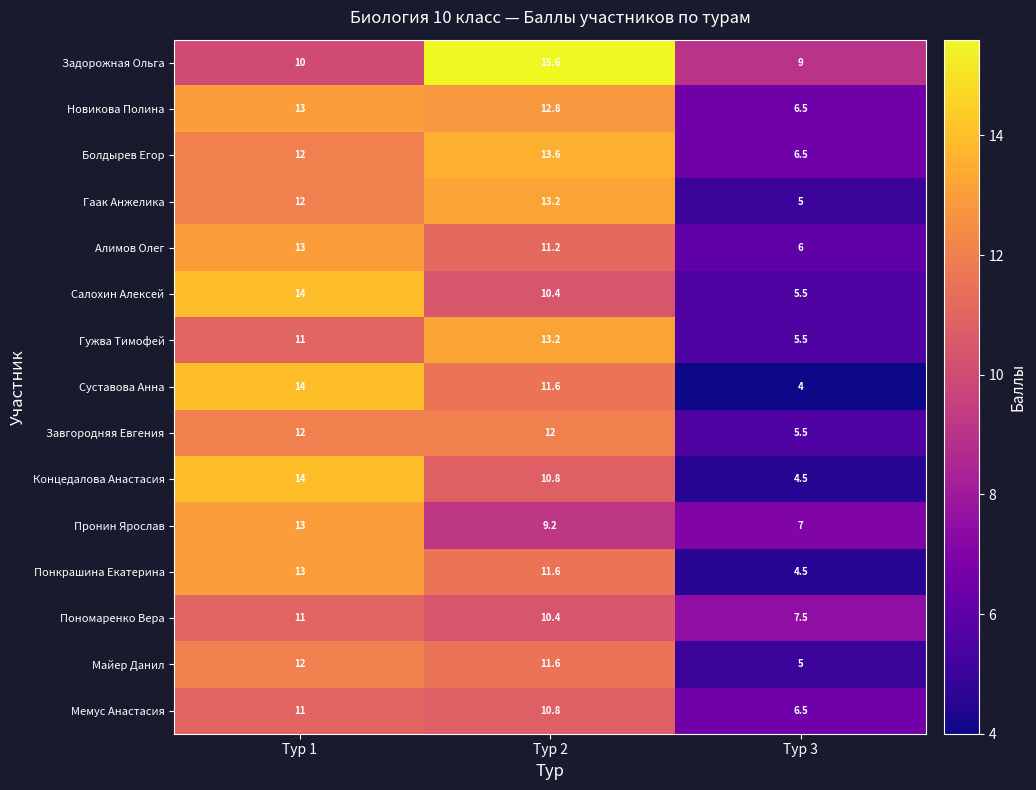

Between Тур 2 and Тур 3, which series saw the biggest shift?

Гаак Анжелика